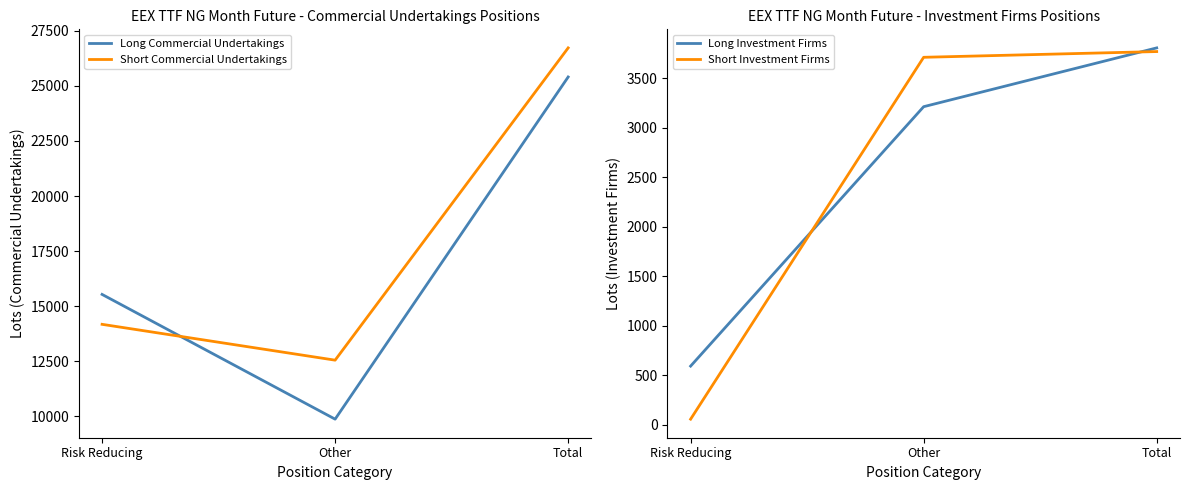

What is the total value across all series at Total?

59710.6